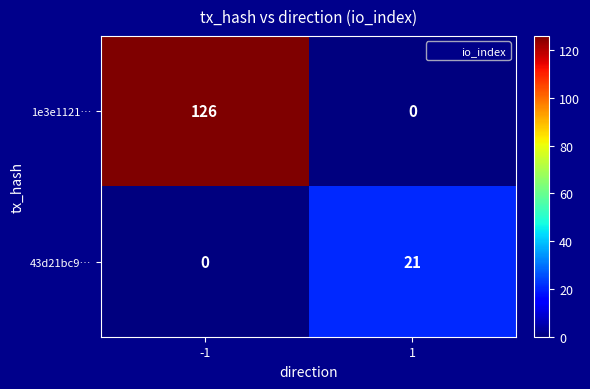

What is the total value across all series at 1?

21